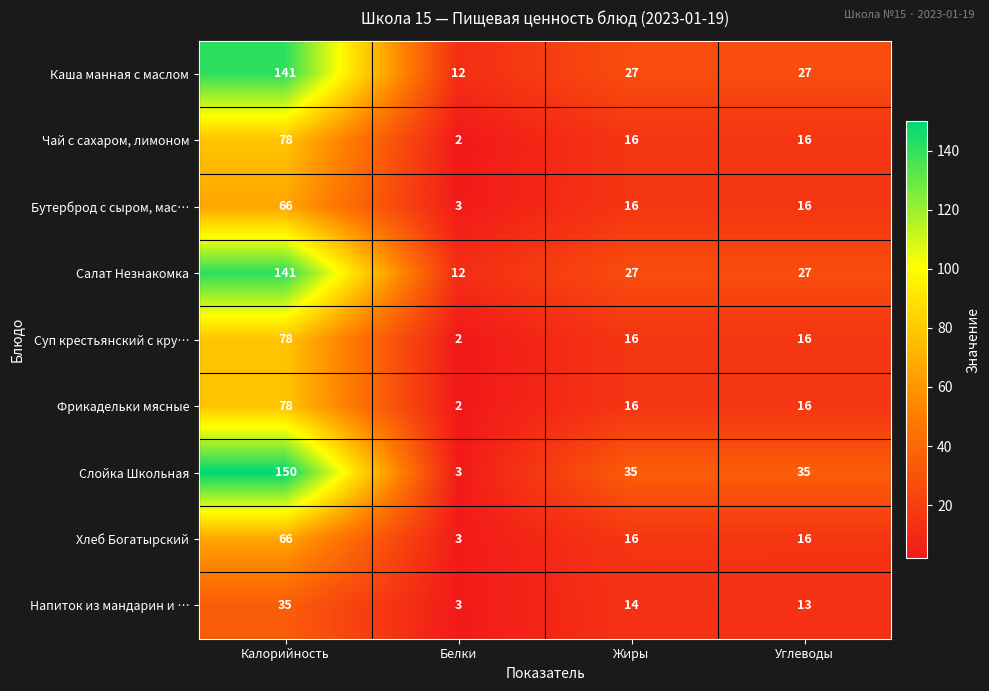

Rank the categories by Напиток из мандарин и … value from highest to lowest.

Калорийность, Жиры, Углеводы, Белки